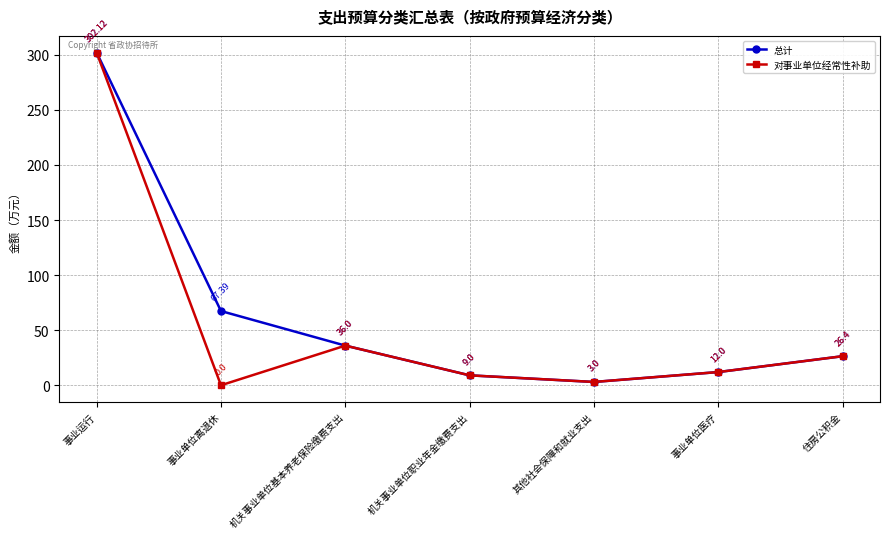

What is the average value of the 对事业单位经常性补助 series?

55.5